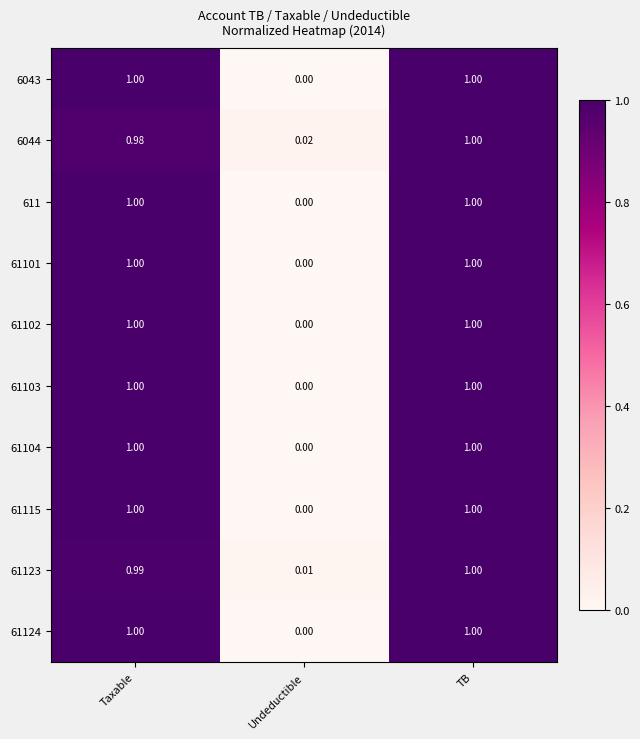

At which category is the sum across all series the highest?

TB